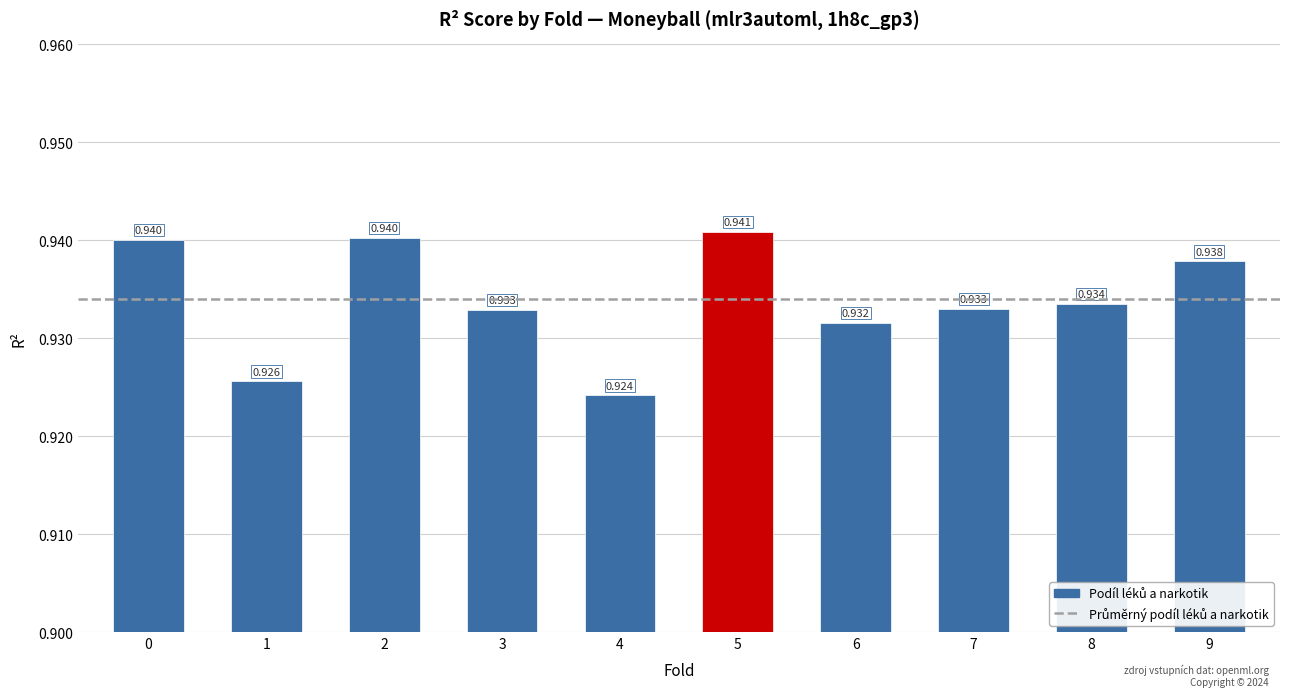

How many values are between 0 and 1?

10